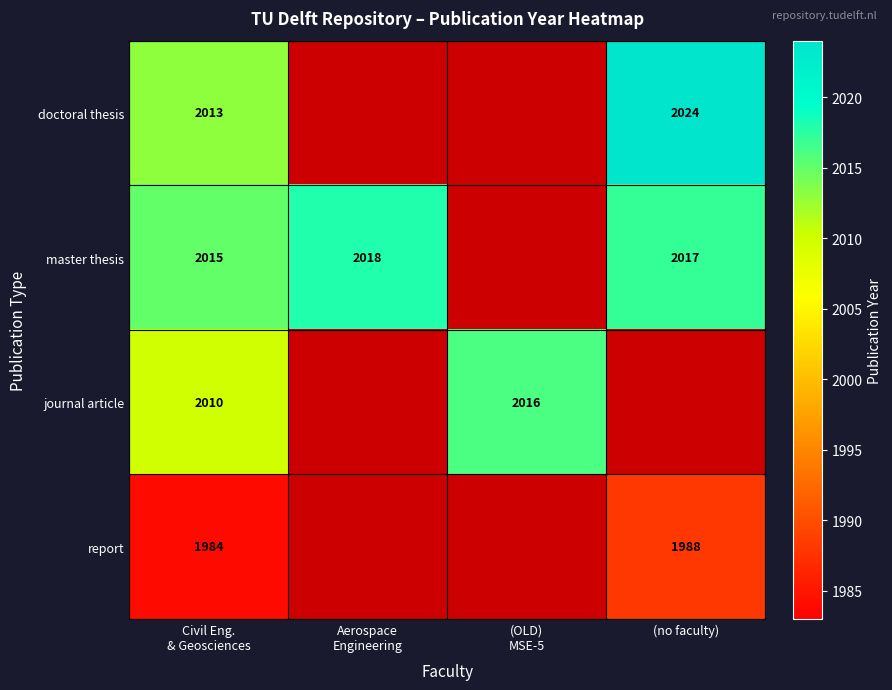

Is it true that doctoral thesis equals 2024 at (no faculty)?

True